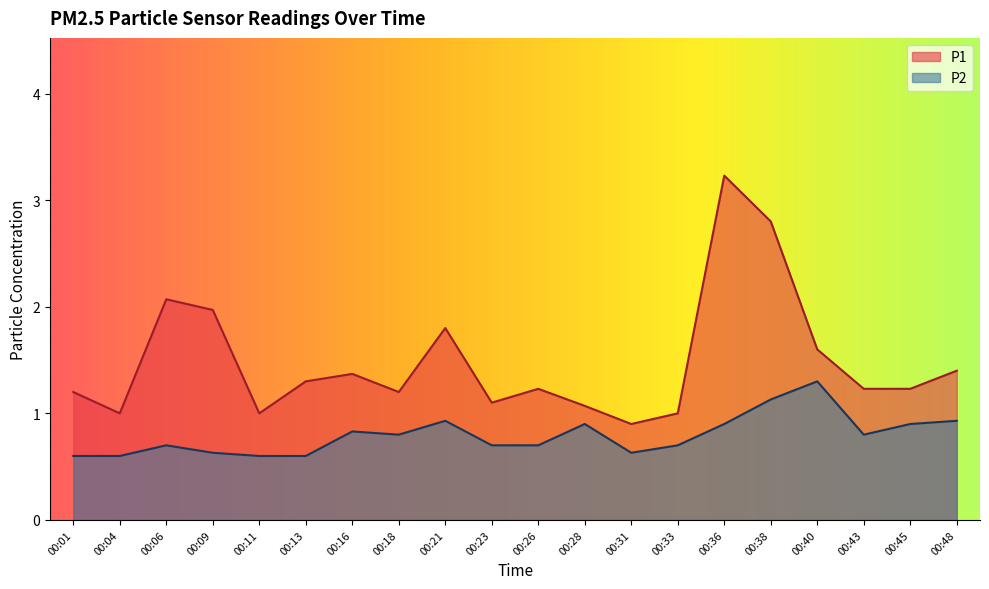

Which series has the largest range (max minus min)?

P1